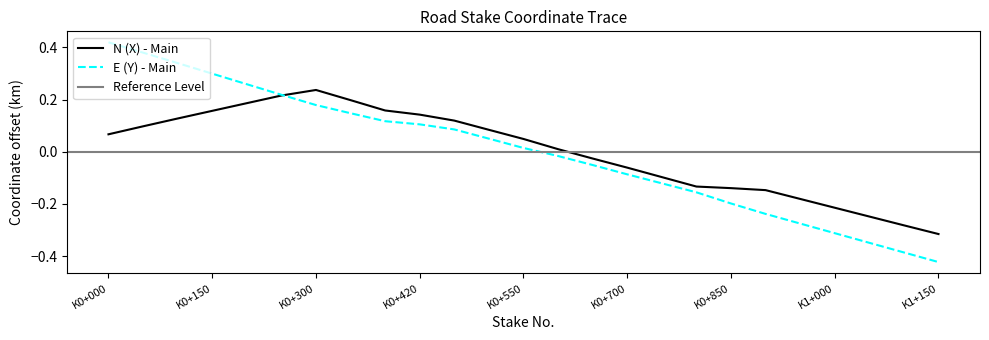

Is it true that E (Y) - Main equals -0.2 at K1+150?

False